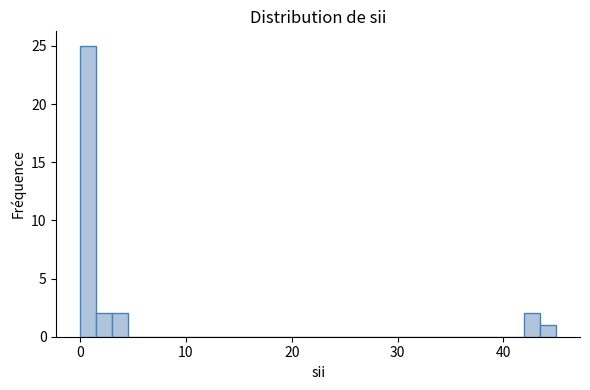

Around what value on the x-axis is the tallest bar? Give the approximate position of its centre, as read against the axis.

1